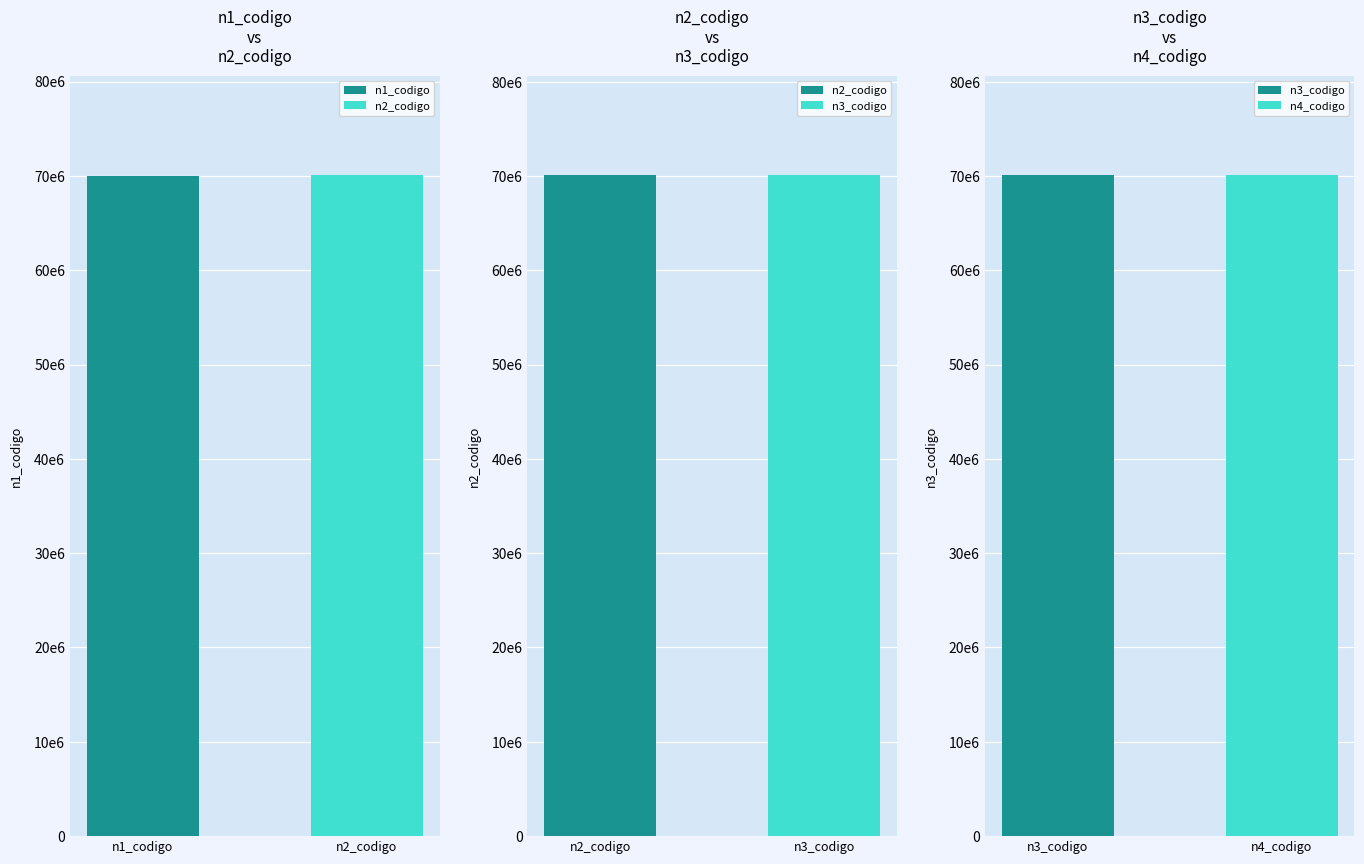

The value of n2_codigo at 70111713-003 is 35595367. True or false?

False